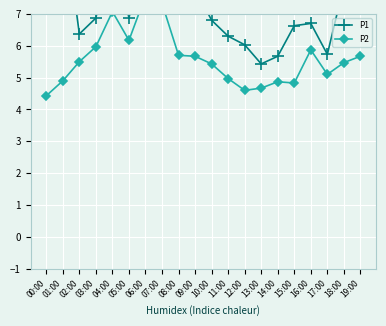

What is the spread (max minus min) of values at 10:00?

1.4